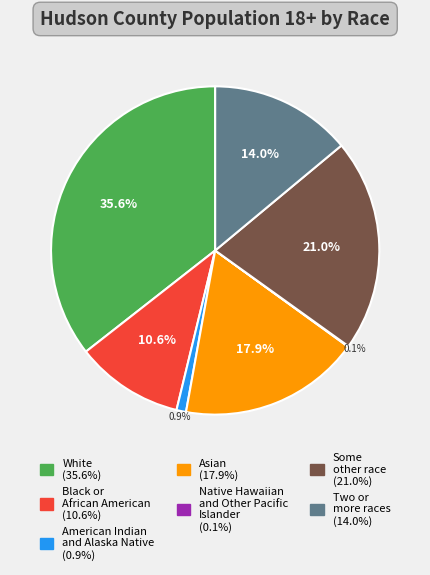

Does American Indian and Alaska Native represent more than half of the total?

No